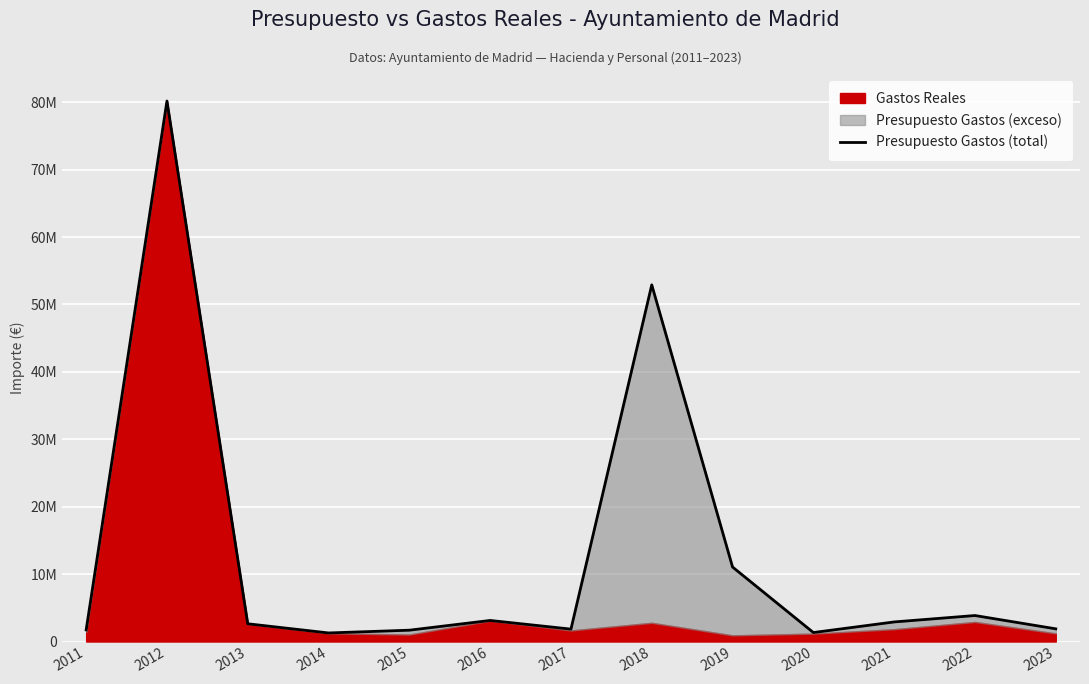

Rank the categories by value from highest to lowest.

2012, 2018, 2019, 2022, 2016, 2021, 2013, 2023, 2017, 2011, 2015, 2020, 2014